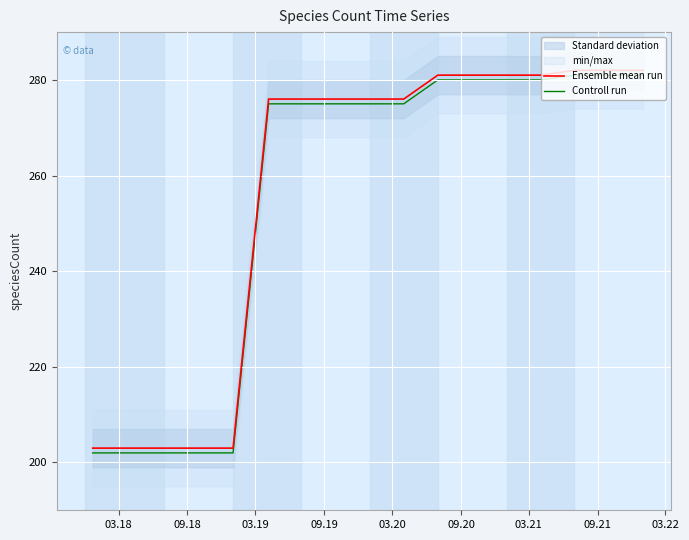

What is the lowest value of the Controll run series?

202